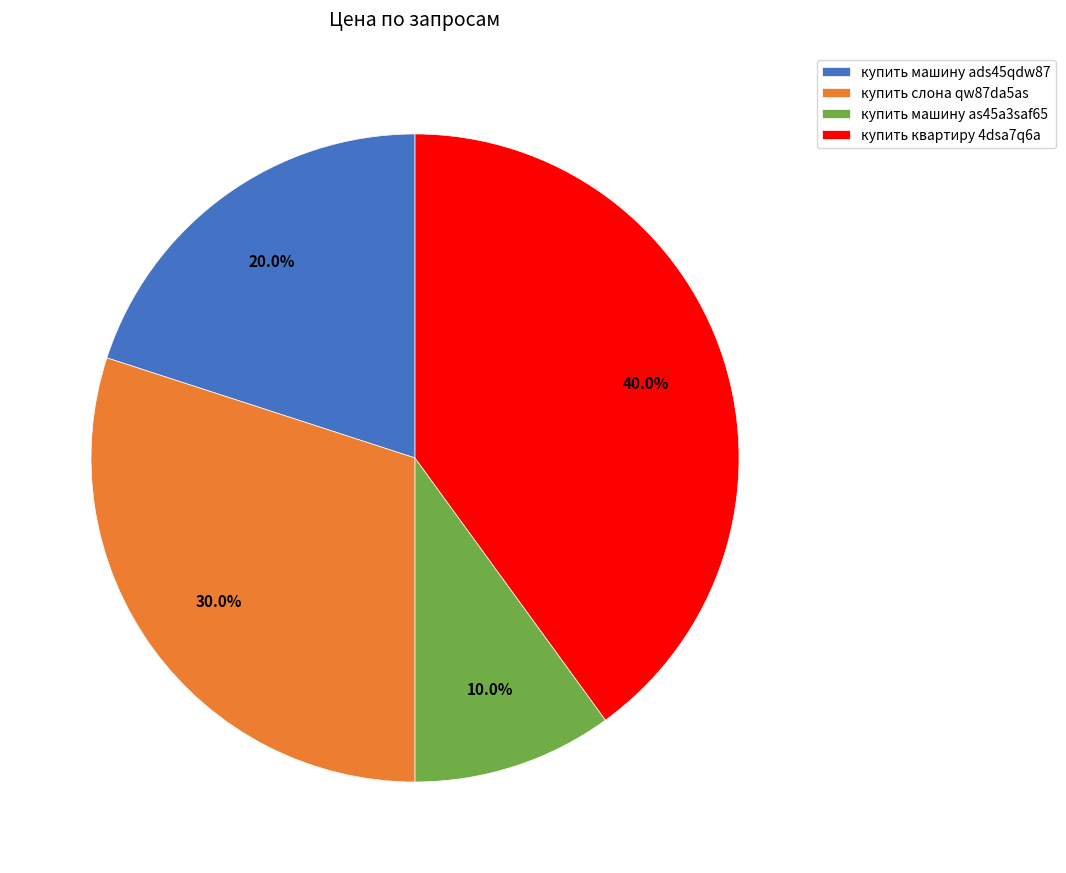

Rank the categories by value from lowest to highest.

купить машину as45a3saf65, купить машину ads45qdw87, купить слона qw87da5as, купить квартиру 4dsa7q6a